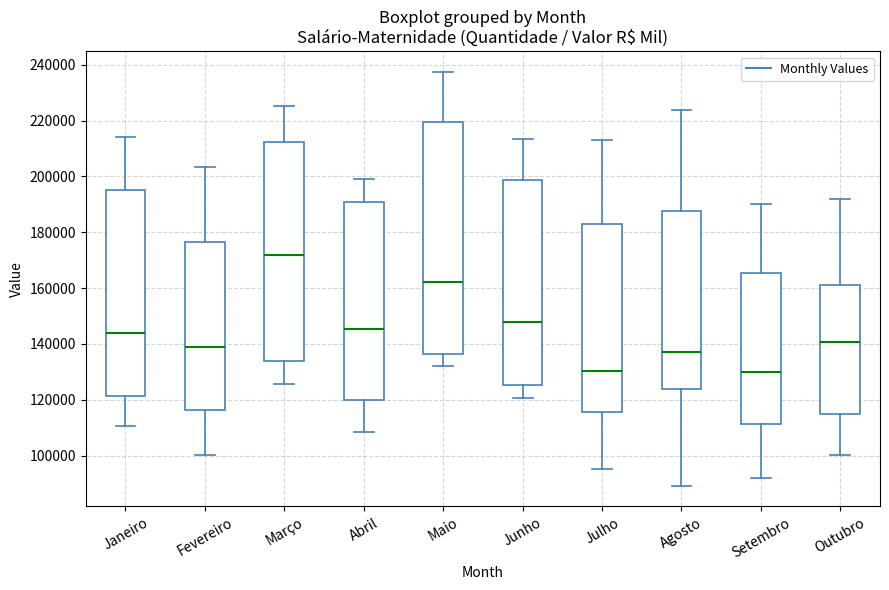

Reading left to right, transcribe this box plot: for each box, give where its median line is, the range the box spans, and where its two whiskers end, as read against the y-axis. The values are not printed on the chart, so give them approximately, as read against the axis.

Janeiro: median 144000, box 122000 to 196000, whiskers 110000 to 214000
Fevereiro: median 138000, box 116000 to 176000, whiskers 100000 to 204000
Março: median 172000, box 134000 to 212000, whiskers 126000 to 226000
Abril: median 146000, box 120000 to 190000, whiskers 108000 to 200000
Maio: median 162000, box 136000 to 220000, whiskers 132000 to 238000
Junho: median 148000, box 126000 to 198000, whiskers 120000 to 214000
Julho: median 130000, box 116000 to 182000, whiskers 96000 to 214000
Agosto: median 138000, box 124000 to 188000, whiskers 90000 to 224000
Setembro: median 130000, box 112000 to 166000, whiskers 92000 to 190000
Outubro: median 140000, box 114000 to 162000, whiskers 100000 to 192000